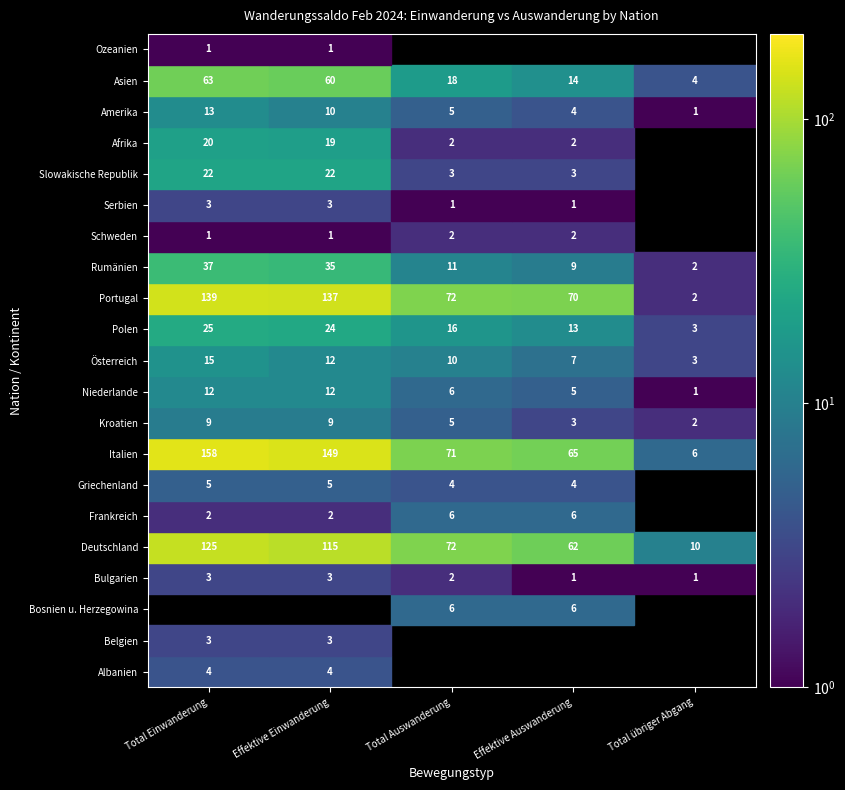

How many positive values does the Belgien series have?

2